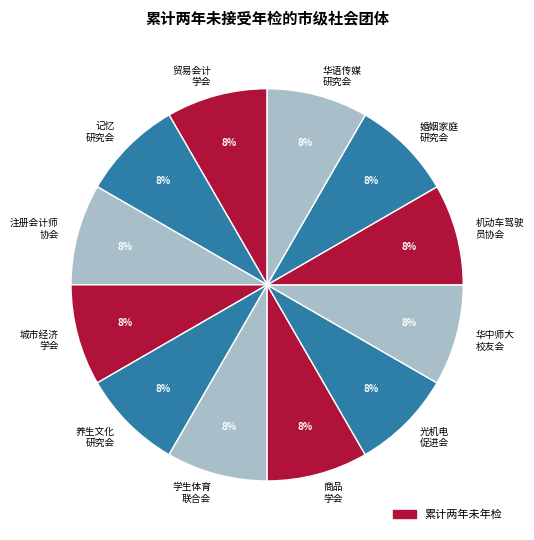

Count the number of slices in the pie.

12